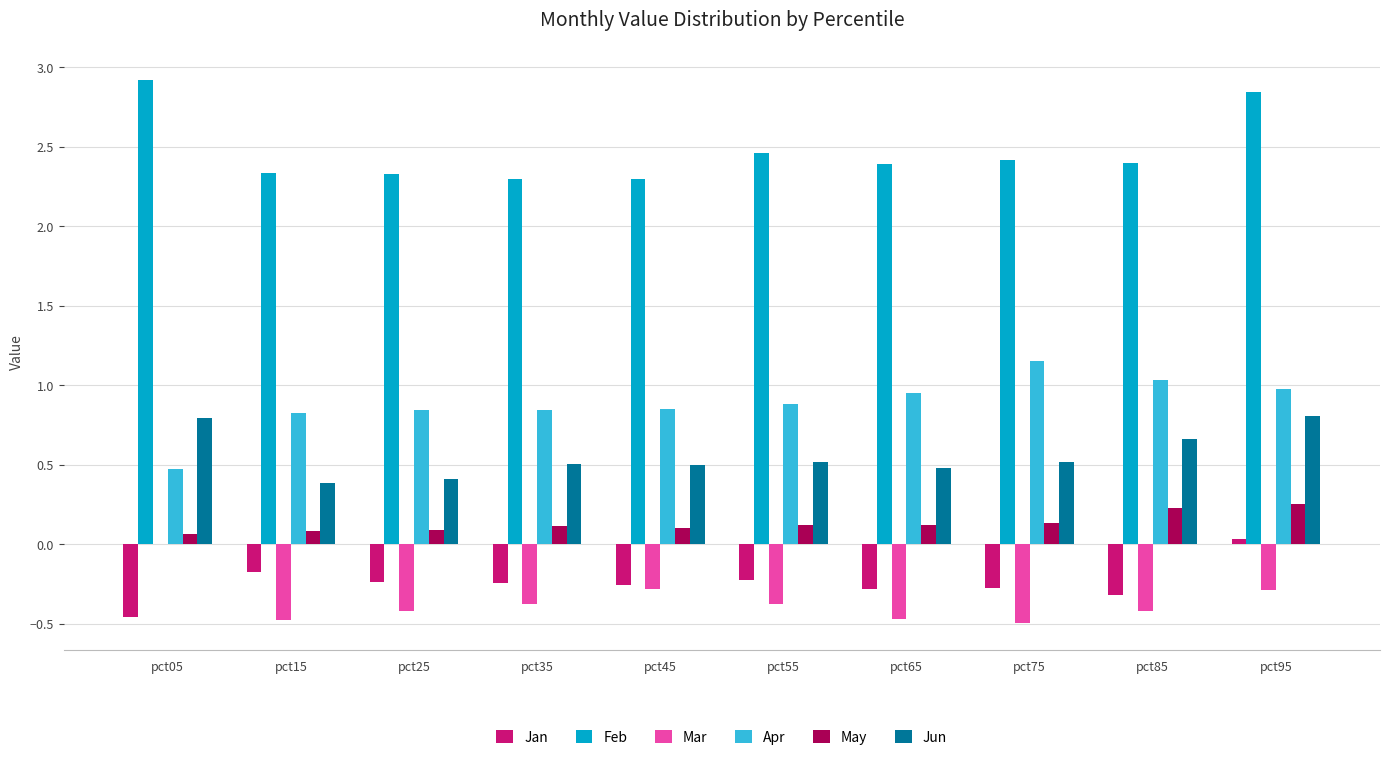

What are all the series names shown in the legend?

Jan, Feb, Mar, Apr, May, Jun